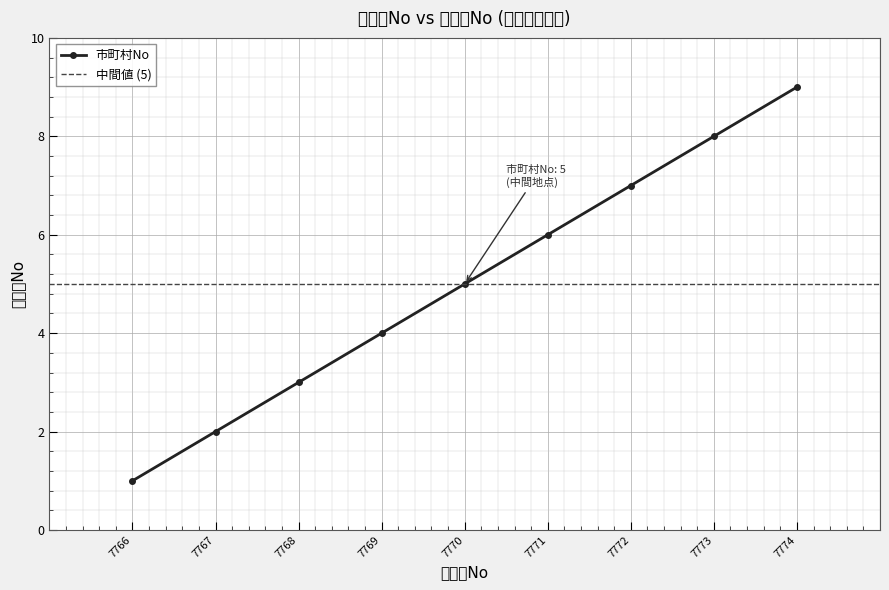

What is the minimum value shown in the chart?

1